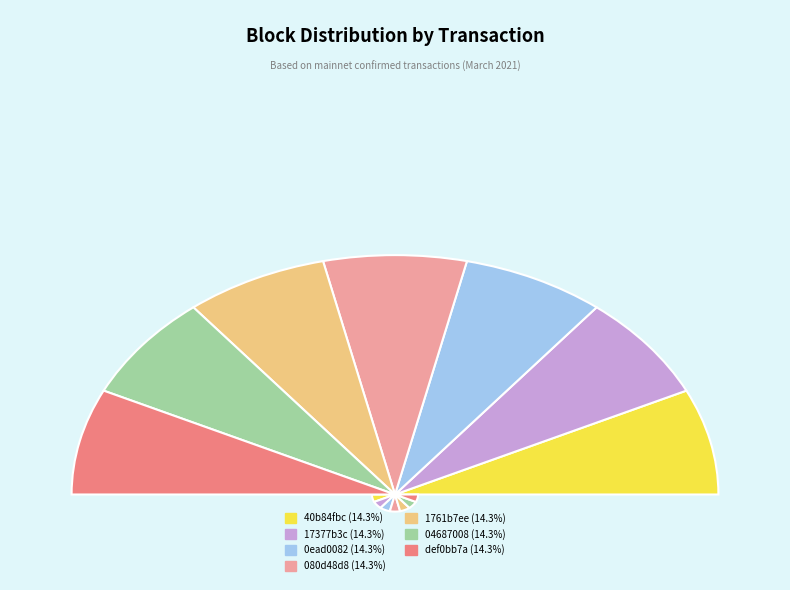

Rank the categories by value from highest to lowest.

40b84fbc, 17377b3c, 0ead0082, 080d48d8, 1761b7ee, 04687008, def0bb7a